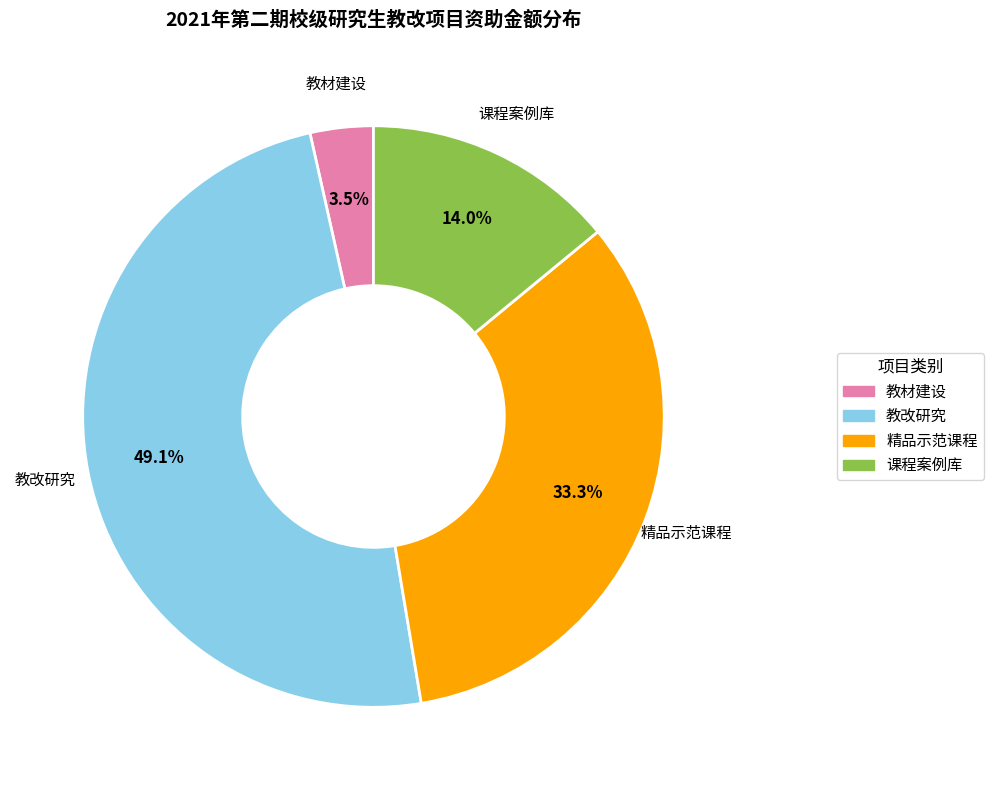

Which category has the smallest portion of the pie?

教材建设